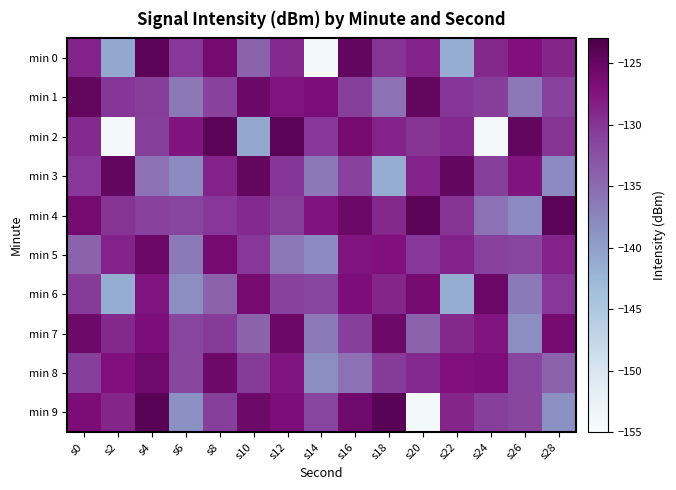

Reading left to right, transcribe all the data shown in this chart.

min 0: s0=-128.7	s2=-141.0	s4=-124.0	s6=-130.3	s8=-126.1	s10=-134.2	s12=-129.2	s14=-154.3	s16=-124.9	s18=-130.0	s20=-128.7	s22=-141.4	s24=-129.0	s26=-127.2	s28=-128.8
min 1: s0=-124.7	s2=-130.2	s4=-130.8	s6=-136.4	s8=-131.2	s10=-125.5	s12=-127.6	s14=-126.8	s16=-130.9	s18=-135.6	s20=-124.7	s22=-130.2	s24=-130.8	s26=-136.4	s28=-131.2
min 2: s0=-129.2	s2=-154.3	s4=-130.9	s6=-127.4	s8=-124.0	s10=-141.0	s12=-124.0	s14=-130.3	s16=-126.1	s18=-128.7	s20=-130.0	s22=-129.2	s24=-154.3	s26=-124.9	s28=-130.0
min 3: s0=-130.3	s2=-124.9	s4=-135.6	s6=-138.0	s8=-128.7	s10=-124.7	s12=-130.2	s14=-136.4	s16=-131.2	s18=-141.4	s20=-128.7	s22=-124.9	s24=-130.9	s26=-127.4	s28=-138.0
min 4: s0=-126.1	s2=-130.0	s4=-131.2	s6=-131.4	s8=-130.3	s10=-129.2	s12=-130.8	s14=-127.4	s16=-125.5	s18=-129.0	s20=-124.0	s22=-130.0	s24=-135.6	s26=-138.0	s28=-124.0
min 5: s0=-134.2	s2=-128.7	s4=-125.5	s6=-136.4	s8=-126.1	s10=-130.3	s12=-136.4	s14=-138.0	s16=-127.6	s18=-127.2	s20=-130.3	s22=-128.7	s24=-131.2	s26=-131.4	s28=-128.7
min 6: s0=-130.5	s2=-141.4	s4=-127.6	s6=-138.2	s8=-134.2	s10=-126.1	s12=-131.2	s14=-131.4	s16=-126.8	s18=-128.8	s20=-126.1	s22=-141.4	s24=-125.5	s26=-136.4	s28=-130.3
min 7: s0=-125.6	s2=-129.0	s4=-126.8	s6=-131.4	s8=-130.5	s10=-134.2	s12=-125.5	s14=-136.4	s16=-130.9	s18=-125.6	s20=-134.2	s22=-129.0	s24=-127.6	s26=-138.2	s28=-126.1
min 8: s0=-130.9	s2=-127.2	s4=-125.6	s6=-131.6	s8=-125.6	s10=-130.5	s12=-127.6	s14=-138.2	s16=-135.6	s18=-130.5	s20=-129.2	s22=-127.2	s24=-126.8	s26=-131.4	s28=-134.2
min 9: s0=-126.7	s2=-128.8	s4=-123.9	s6=-138.5	s8=-130.9	s10=-125.6	s12=-126.8	s14=-131.4	s16=-125.6	s18=-123.9	s20=-154.3	s22=-128.8	s24=-130.9	s26=-131.6	s28=-138.5